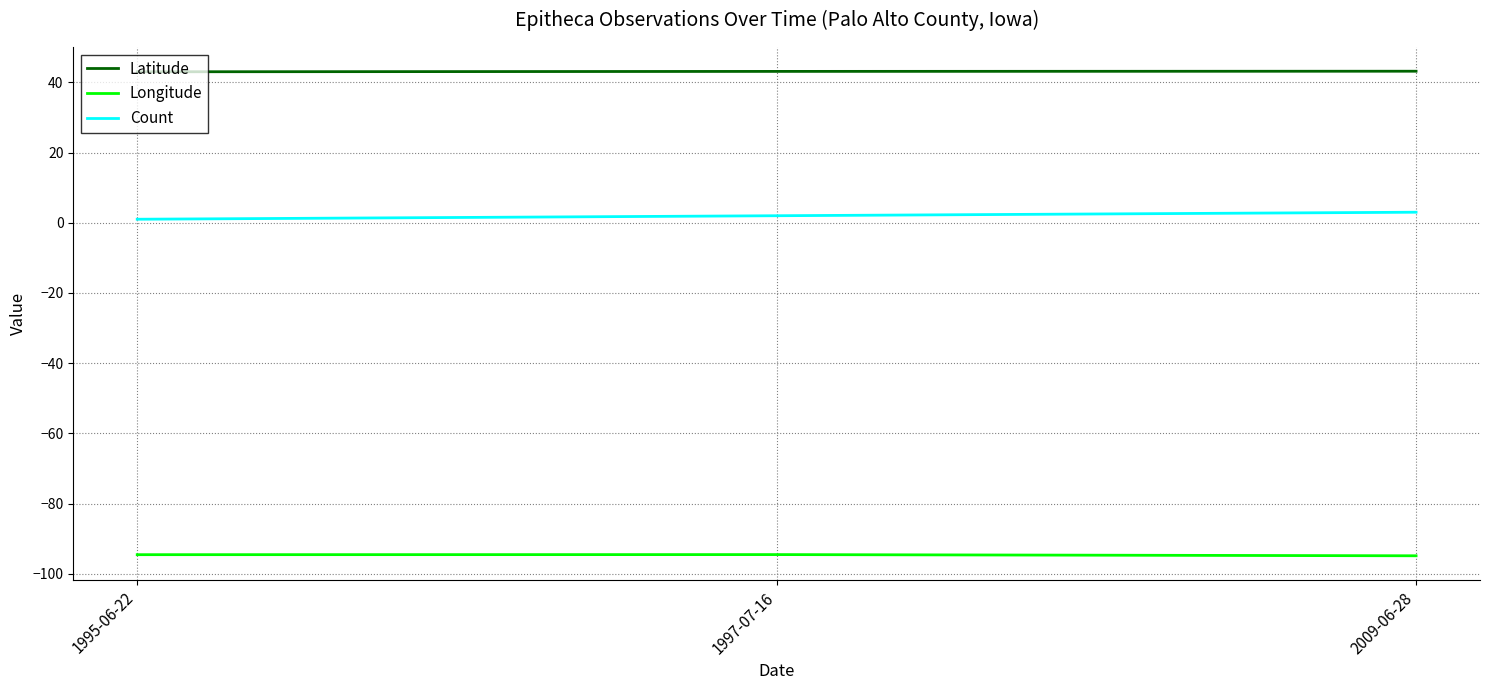

What is the difference between the highest and lowest values at 1997-07-16?

137.7